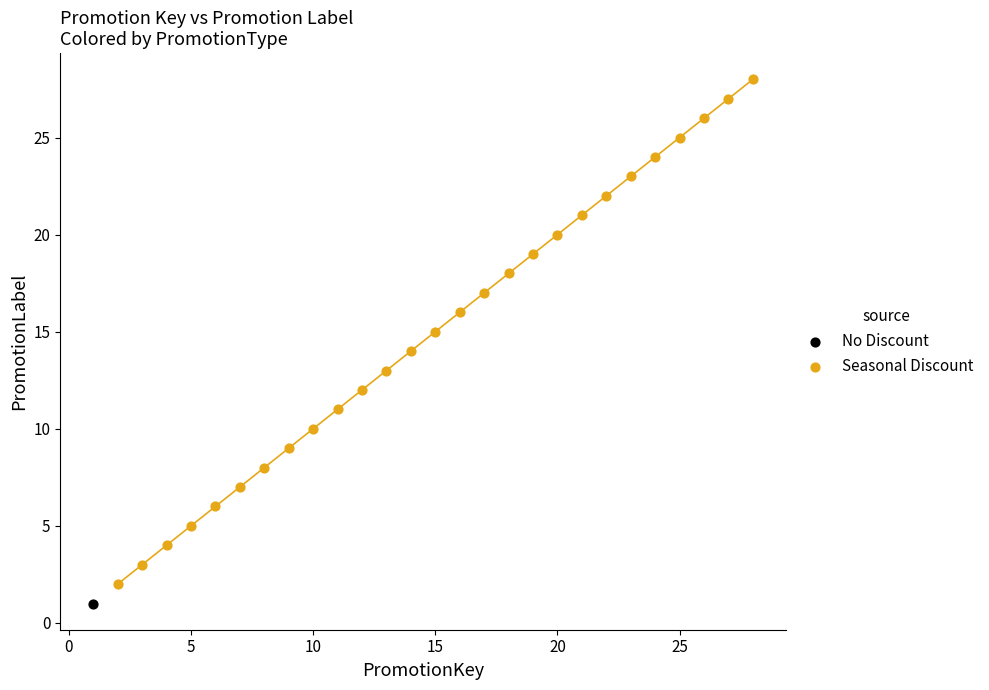

What are all the series names shown in the legend?

No Discount, Seasonal Discount